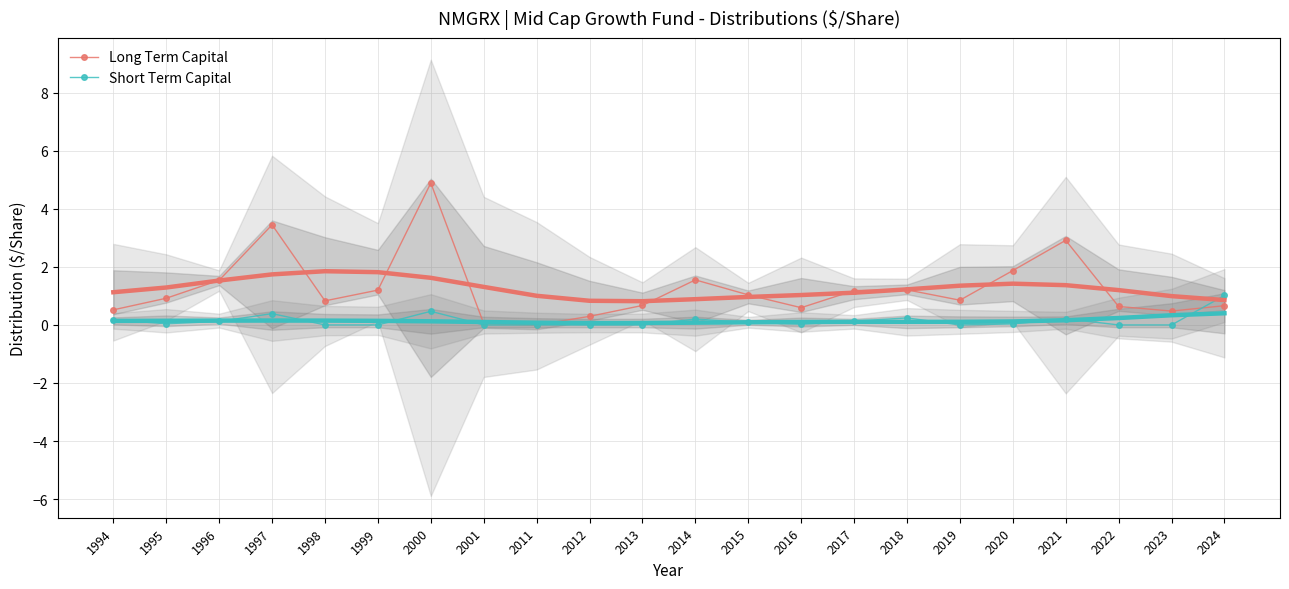

Reading left to right, transcribe all the data shown in this chart.

Long Term Capital: 0.5	0.9	1.5	3.5	0.8	1.2	4.9	0.1	0.0	0.3	0.7	1.6	1.0	0.6	1.2	1.2	0.9	1.9	2.9	0.6	0.5	0.7
Short Term Capital: 0.2	0.0	0.1	0.4	0.0	0.0	0.5	0.0	0.0	0.0	0.0	0.2	0.1	0.0	0.1	0.2	0.0	0.0	0.2	0.0	0.0	1.0